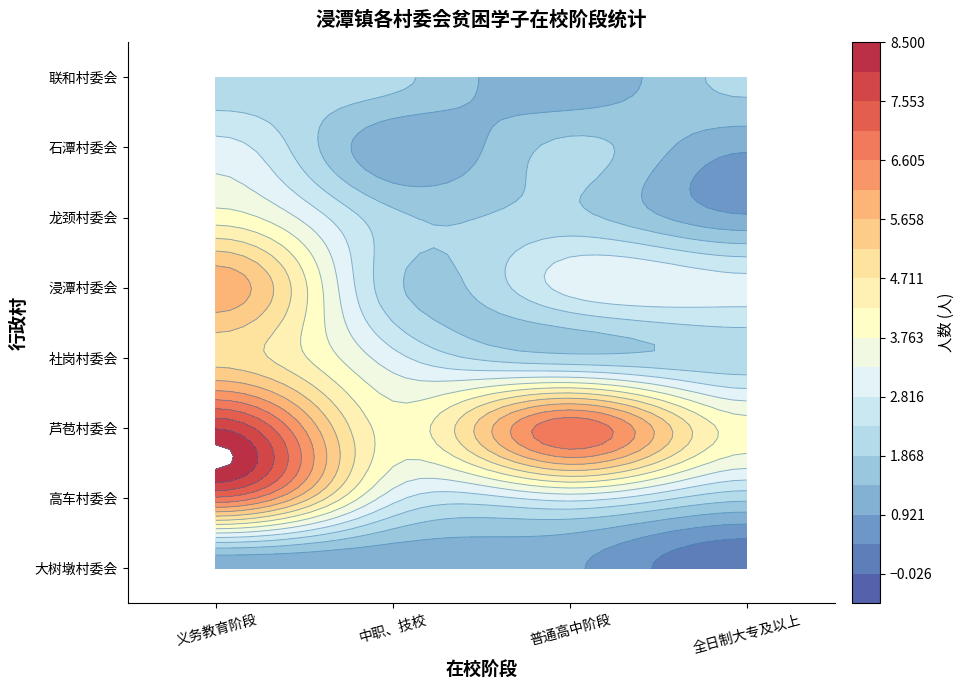

Is it true that 高车村委会 equals 3 at 普通高中阶段?

True